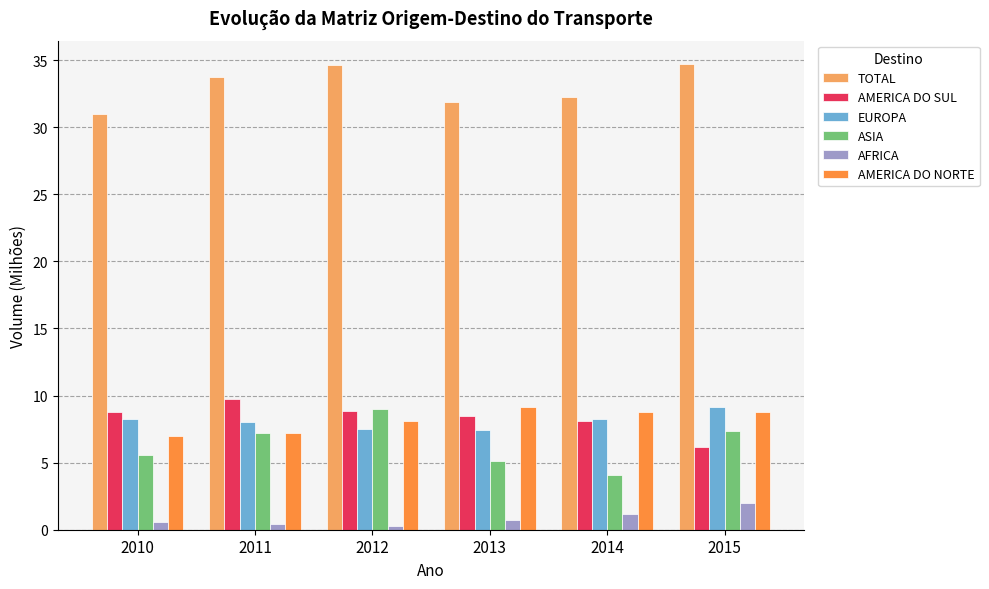

What is the highest value of the AMERICA DO SUL series?

9.7